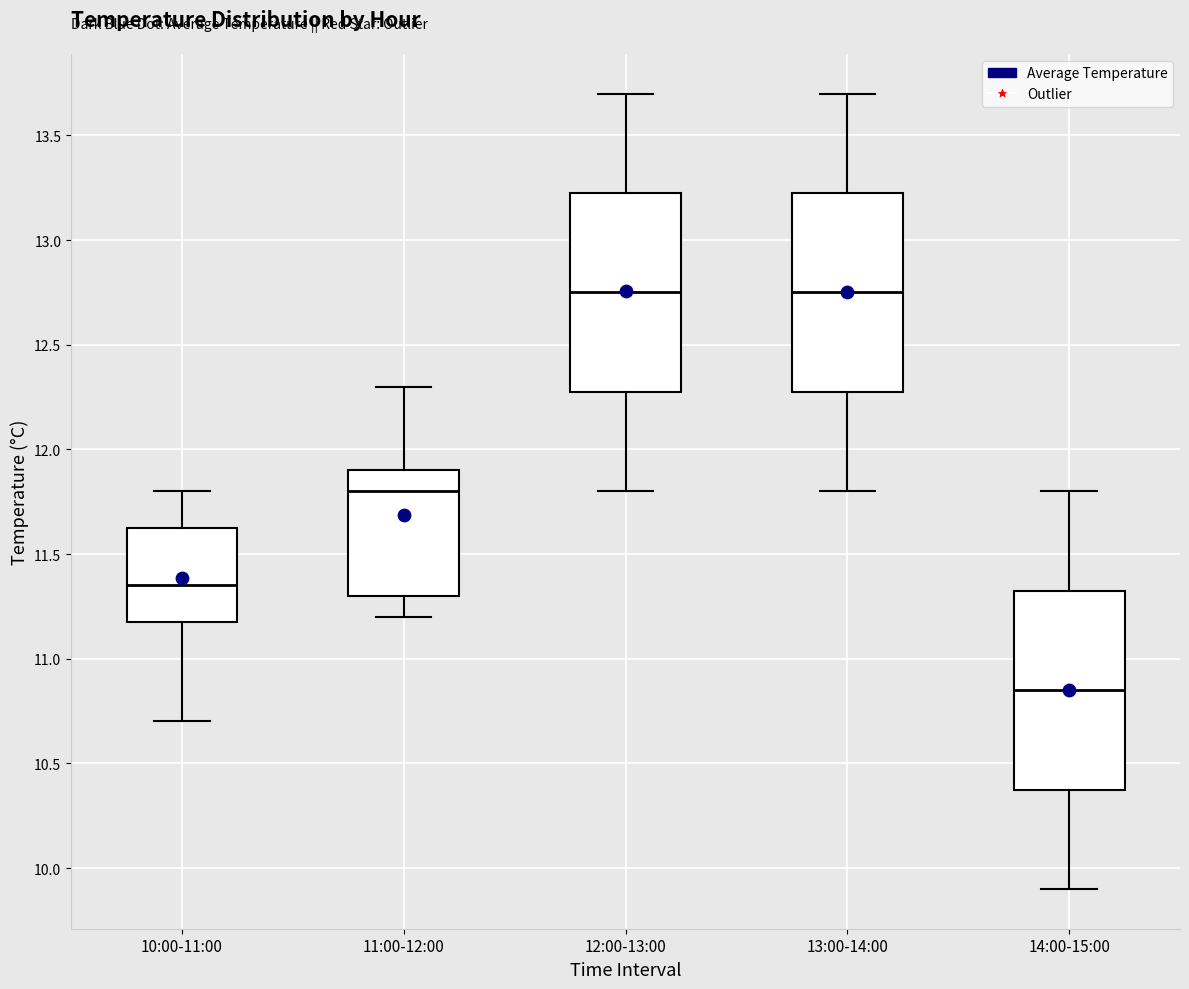

Reading left to right, read every box against the y-axis: the position of its median line, the range the box covers, and the ends of its whiskers. The values are not printed on the chart, so give them approximately, as read against the axis.

10:00-11:00: median 11.35, box 11.20 to 11.65, whiskers 10.70 to 11.80
11:00-12:00: median 11.80, box 11.30 to 11.90, whiskers 11.20 to 12.30
12:00-13:00: median 12.75, box 12.30 to 13.25, whiskers 11.80 to 13.70
13:00-14:00: median 12.75, box 12.30 to 13.25, whiskers 11.80 to 13.70
14:00-15:00: median 10.85, box 10.40 to 11.35, whiskers 9.90 to 11.80